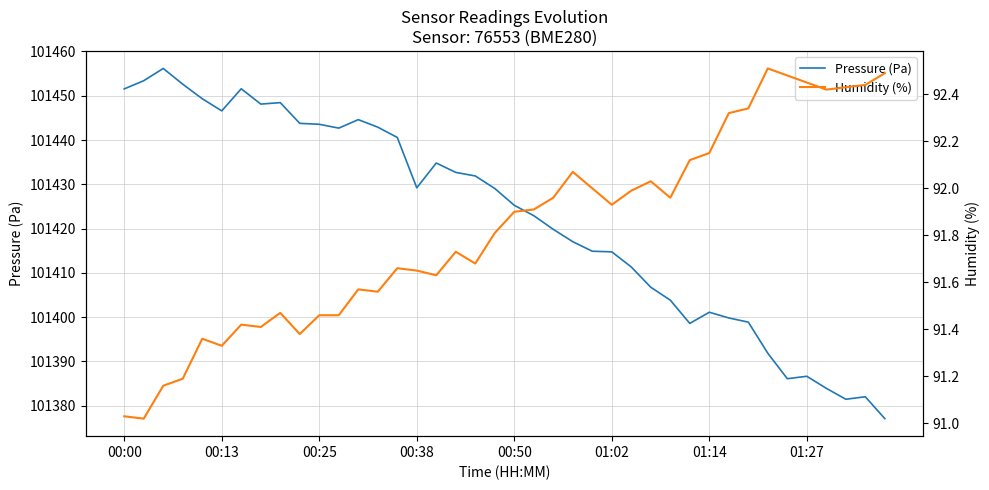

What is the highest value of the Pressure (Pa) series?

101456.2